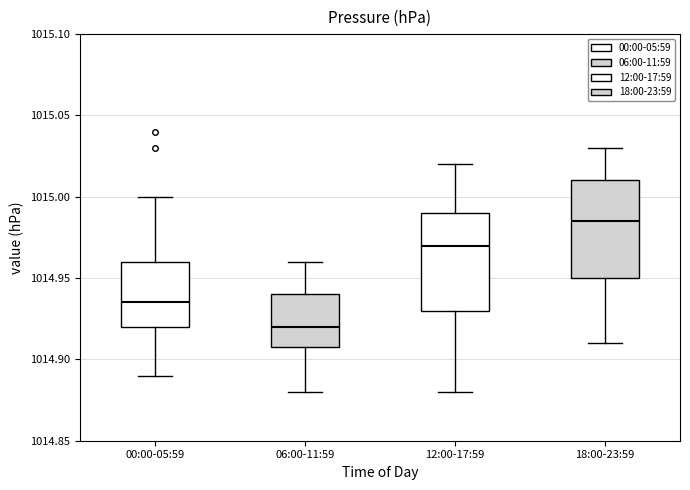

Which box's median line is the highest?

18:00-23:59